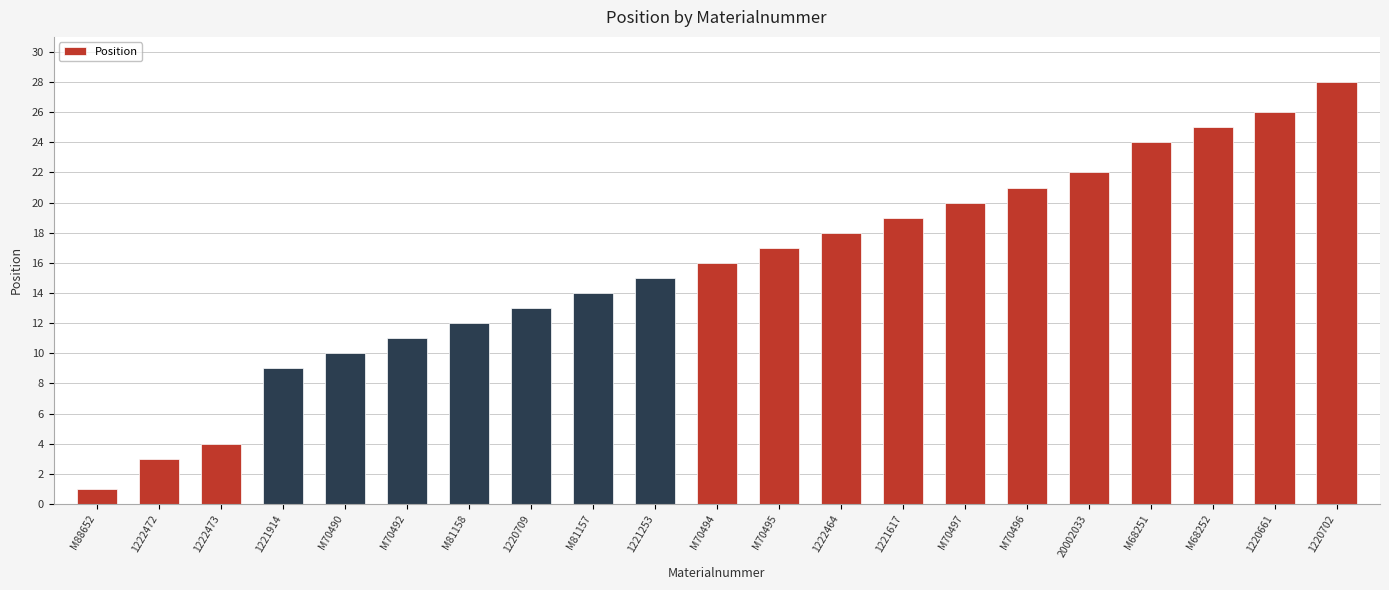

What is the approximate value at 1220702?

28